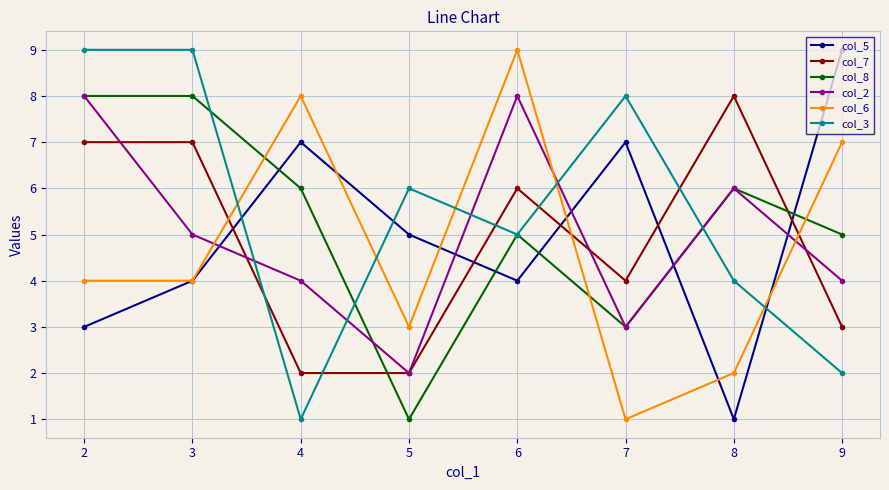

What is the value of the col_8 point at the 4th from the left?

1